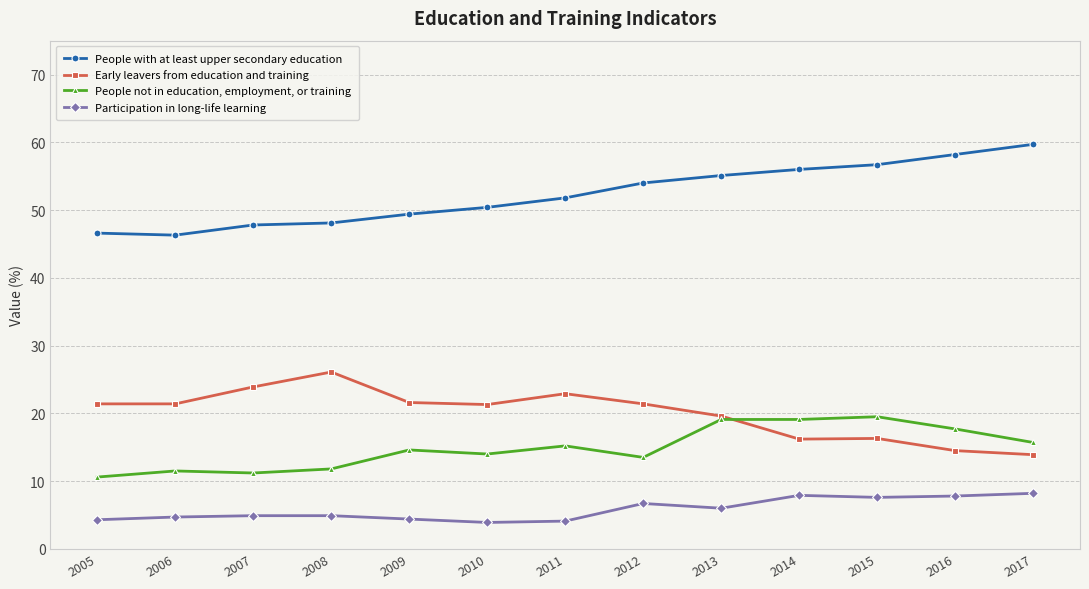

Which series has the largest total across all categories?

People with at least upper secondary education